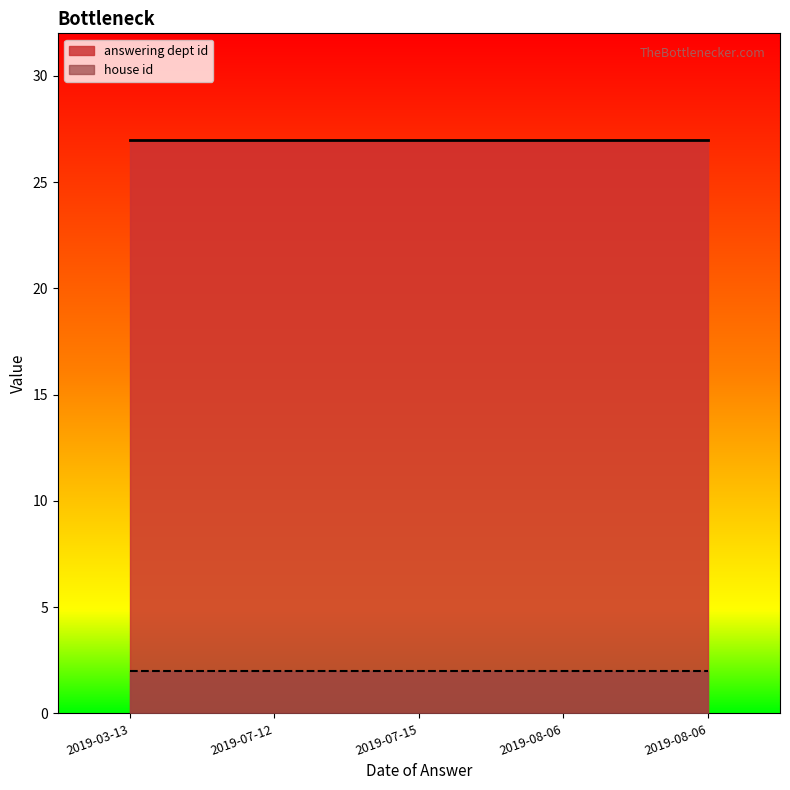

Is the value of answering dept id at 2019-03-13 greater than the value of house id at 2019-07-12?

Yes